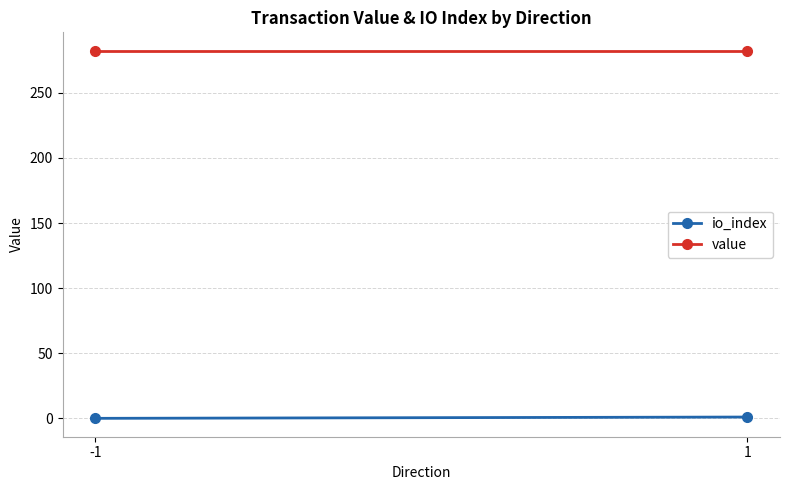

Between 1 and -1, which is larger?

1